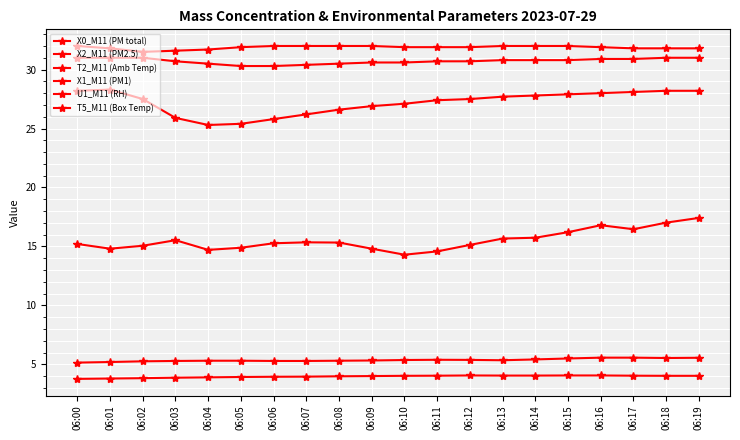

Count the number of categories in the chart.

20